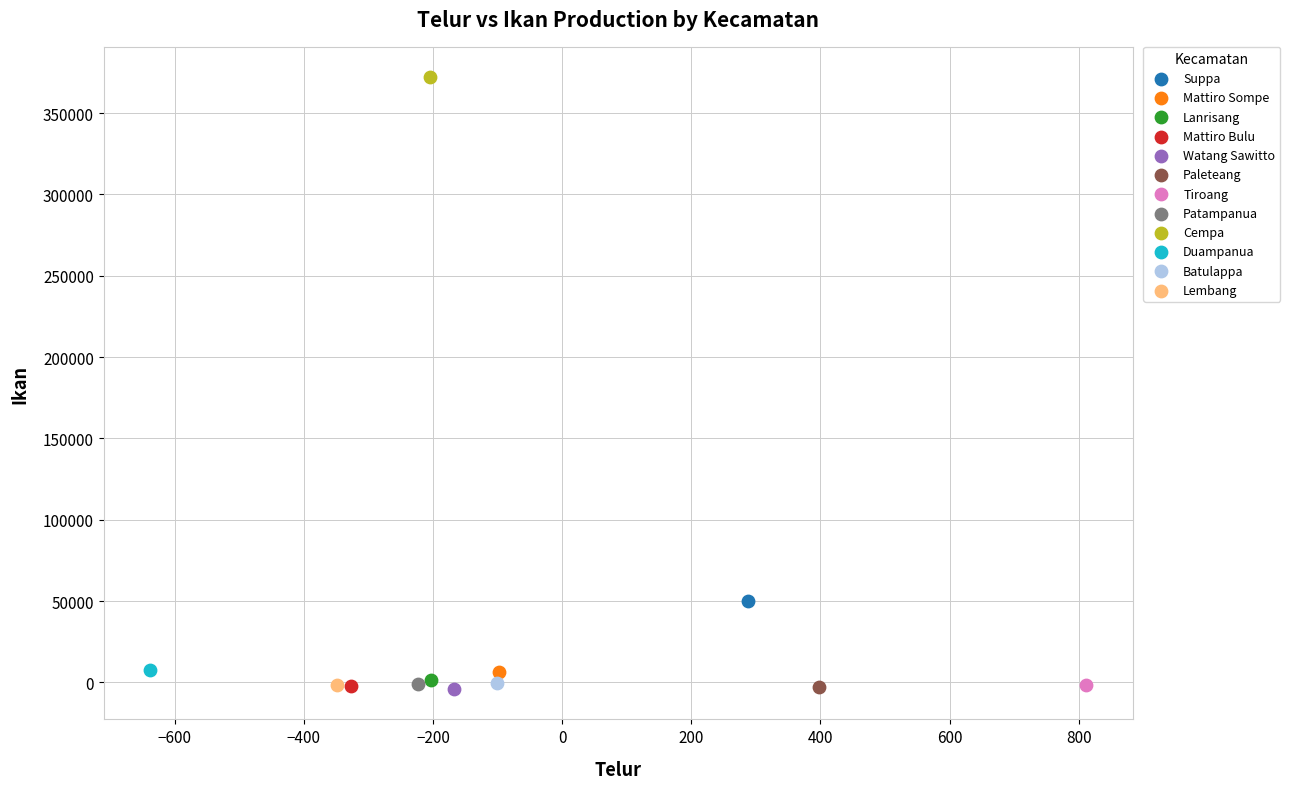

What are all the series names shown in the legend?

Suppa, Mattiro Sompe, Lanrisang, Mattiro Bulu, Watang Sawitto, Paleteang, Tiroang, Patampanua, Cempa, Duampanua, Batulappa, Lembang